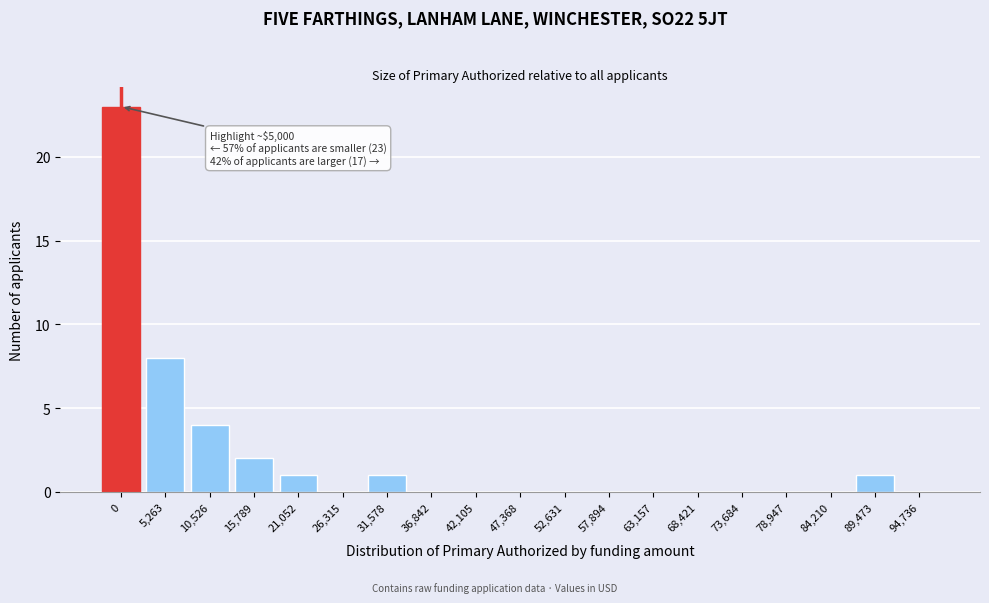

Reading left to right, list all the values displayed in this chart.

0=23	5,263=8	10,526=4	15,789=2	21,052=1	26,315=0	31,578=1	36,842=0	42,105=0	47,368=0	52,631=0	57,894=0	63,157=0	68,421=0	73,684=0	78,947=0	84,210=0	89,473=1	94,736=0